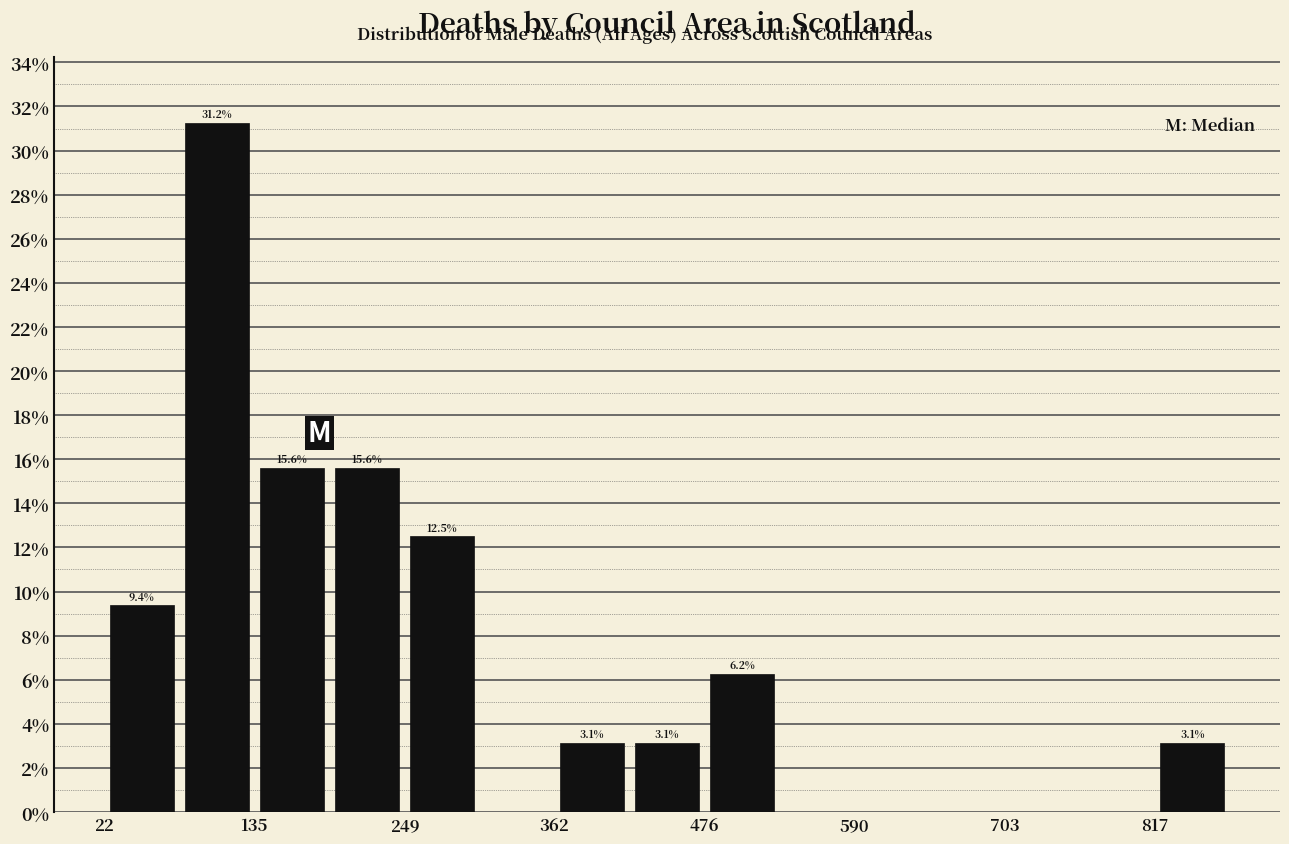

Read against the x-axis, roughly where is the centre of the tallest bar?

100